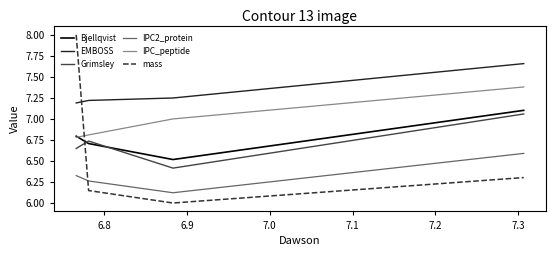

What is the lowest value of the Grimsley series?

6.4